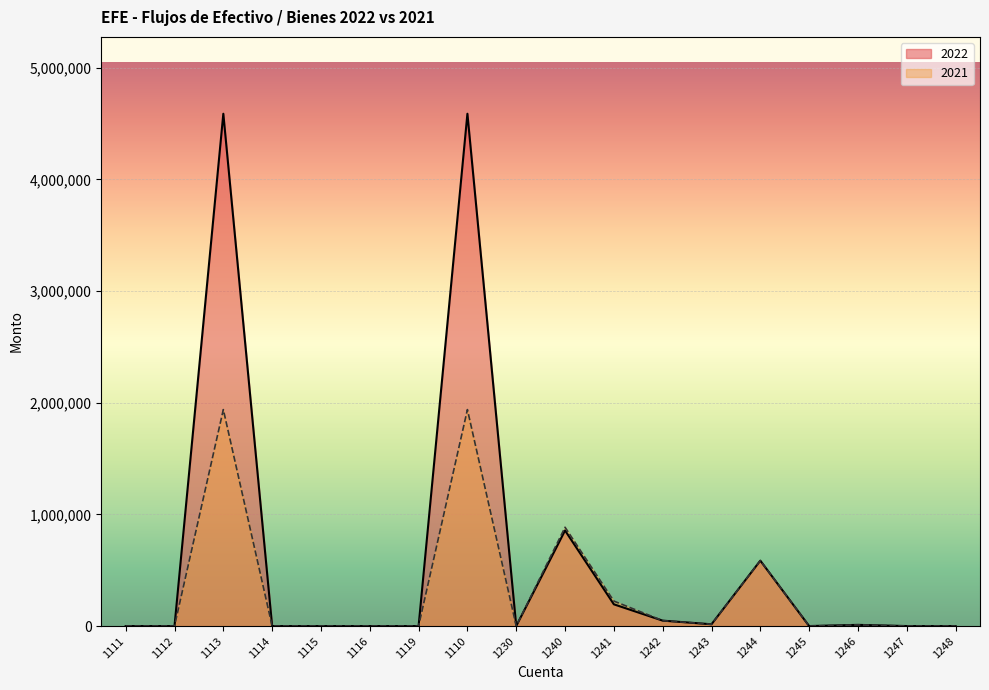

In 2022, how many points are higher than both neighbors (excluding endpoints)?

5